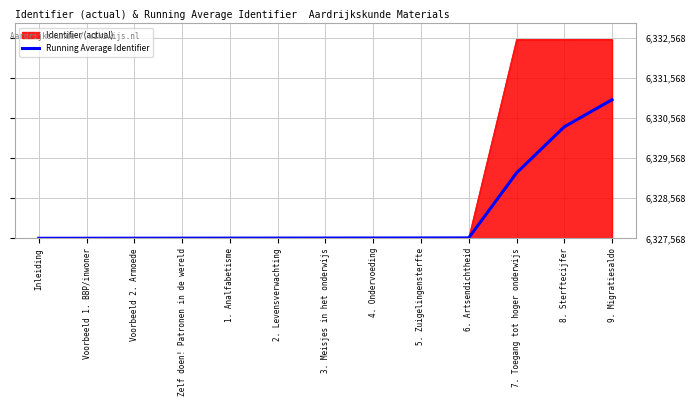

What are all the series names shown in the legend?

Identifier (actual), Running Average Identifier